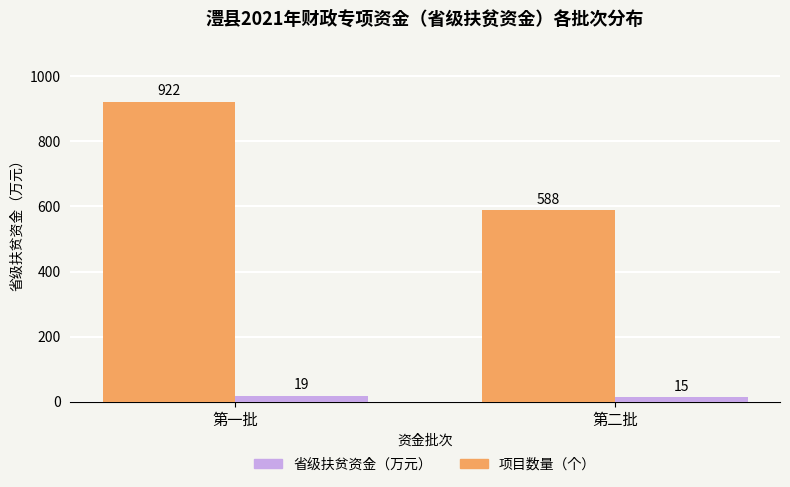

What is the label of the 2nd bar from the right?

第一批